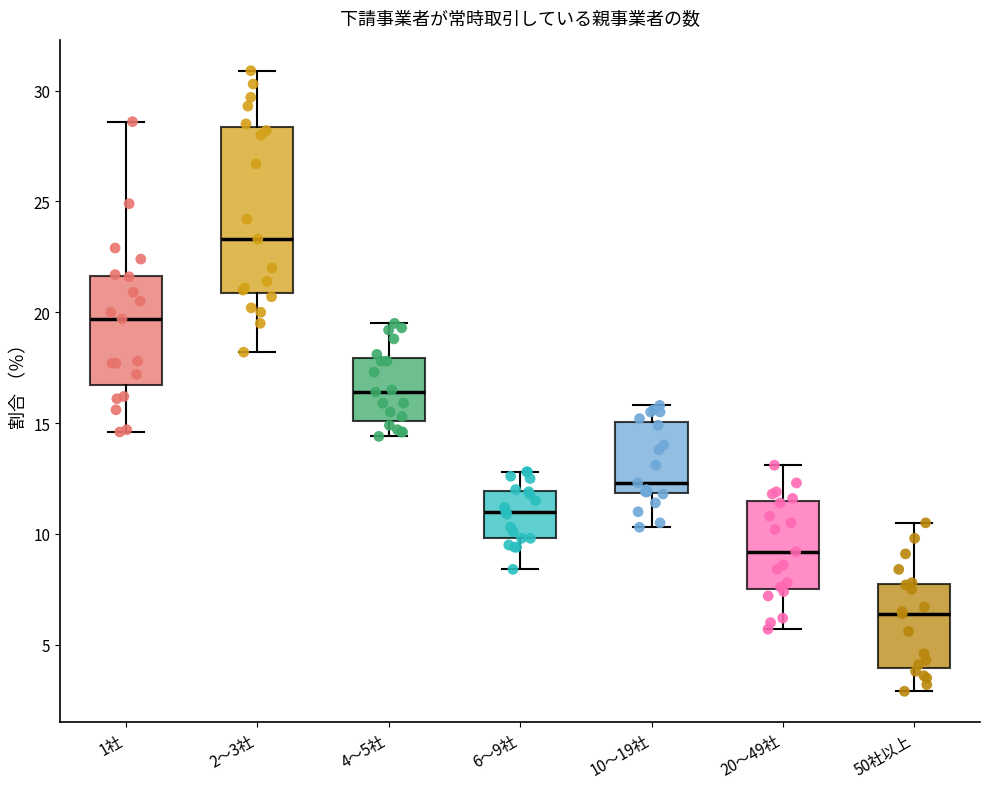

Which box's median line is the lowest?

50社以上